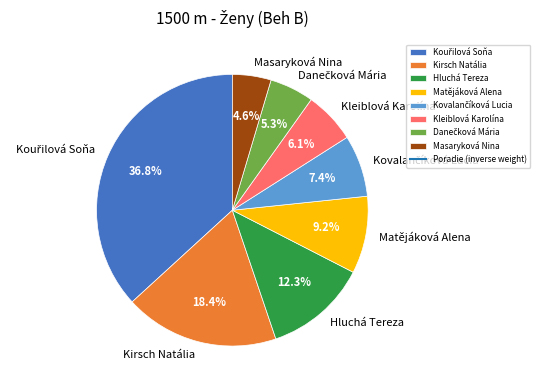

Which has a higher value, Kleiblová Karolína or Hluchá Tereza?

Hluchá Tereza